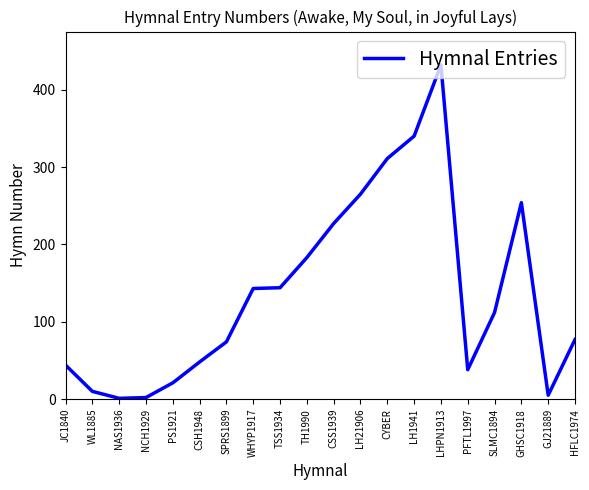

True or false: the data shows 5 at GJ21889.

True